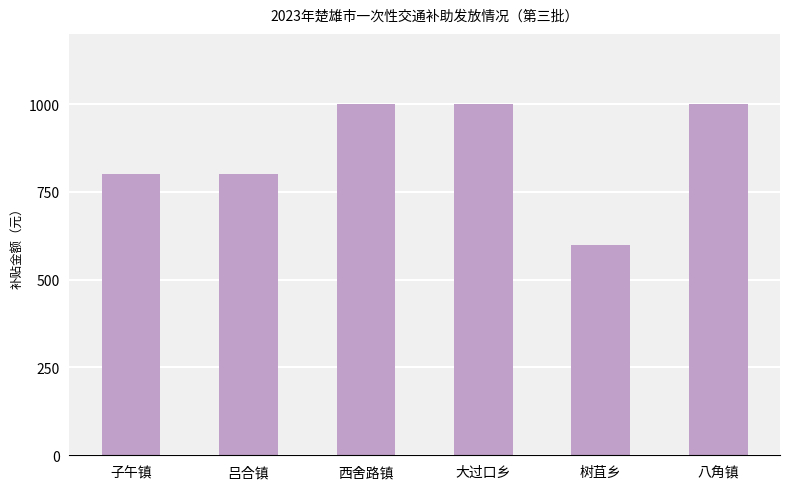

Which label corresponds to the smallest value in the chart?

树苴乡